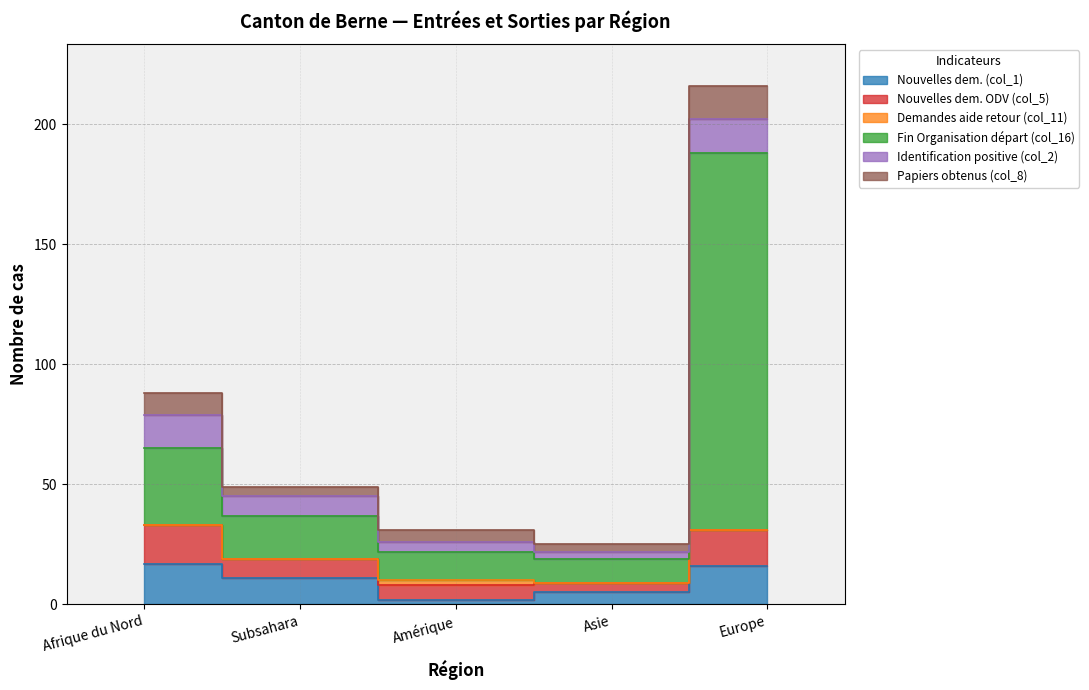

How many categories are shown in the chart?

5